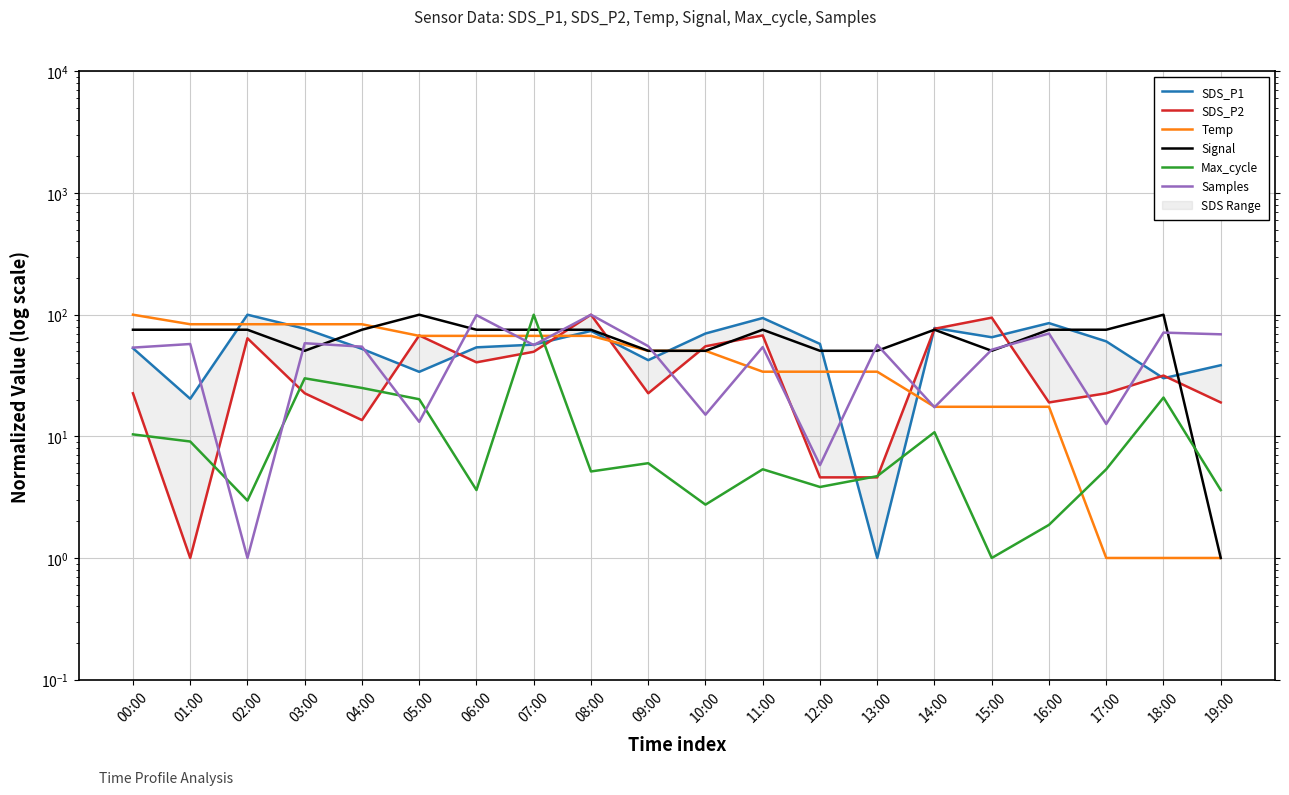

Reading left to right, extract all data points from this chart.

SDS_P1: 53.0	20.4	100.0	76.8	52.4	33.9	53.9	56.8	73.5	42.3	70.1	93.9	57.5	1.0	77.8	65.3	85.3	60.4	30.0	38.4
SDS_P2: 22.6	1.0	64.0	22.6	13.6	67.6	40.6	49.6	100.0	22.6	55.0	67.6	4.6	4.6	76.6	94.6	19.0	22.6	31.6	19.0
Temp: 100.0	83.5	83.5	83.5	83.5	67.0	67.0	67.0	67.0	50.5	50.5	34.0	34.0	34.0	17.5	17.5	17.5	1.0	1.0	1.0
Signal: 75.2	75.2	75.2	50.5	75.2	100.0	75.2	75.2	75.2	50.5	50.5	75.2	50.5	50.5	75.2	50.5	75.2	75.2	100.0	1.0
Max_cycle: 10.4	9.1	3.0	30.0	25.0	20.2	3.6	100.0	5.1	6.0	2.7	5.4	3.8	4.7	10.8	1.0	1.9	5.4	20.8	3.6
Samples: 53.6	57.4	1.0	58.3	54.7	13.2	99.2	56.3	100.0	55.1	15.1	54.2	5.8	56.5	17.3	51.6	70.0	12.6	71.3	69.0